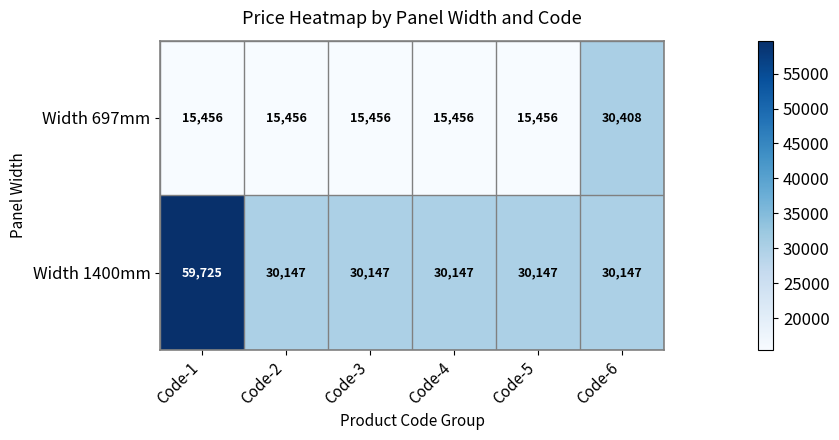

List the series in order of their peak value, highest first.

Width 1400mm, Width 697mm